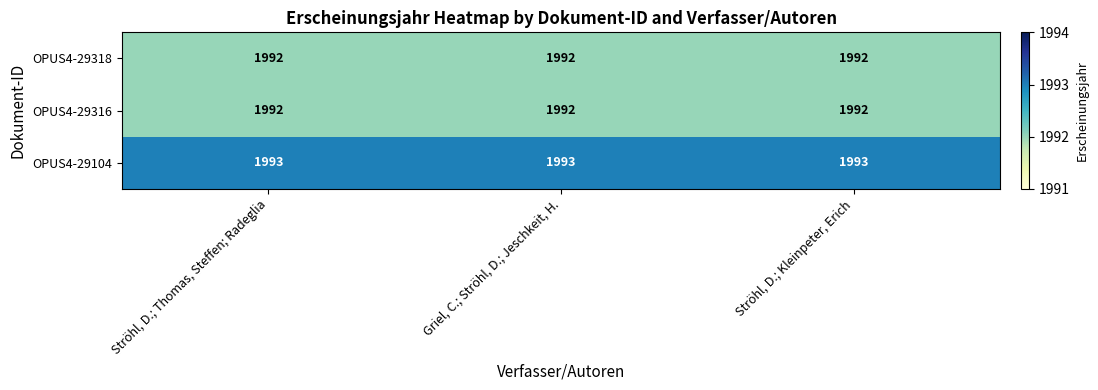

What is the lowest value of the OPUS4-29316 series?

1992